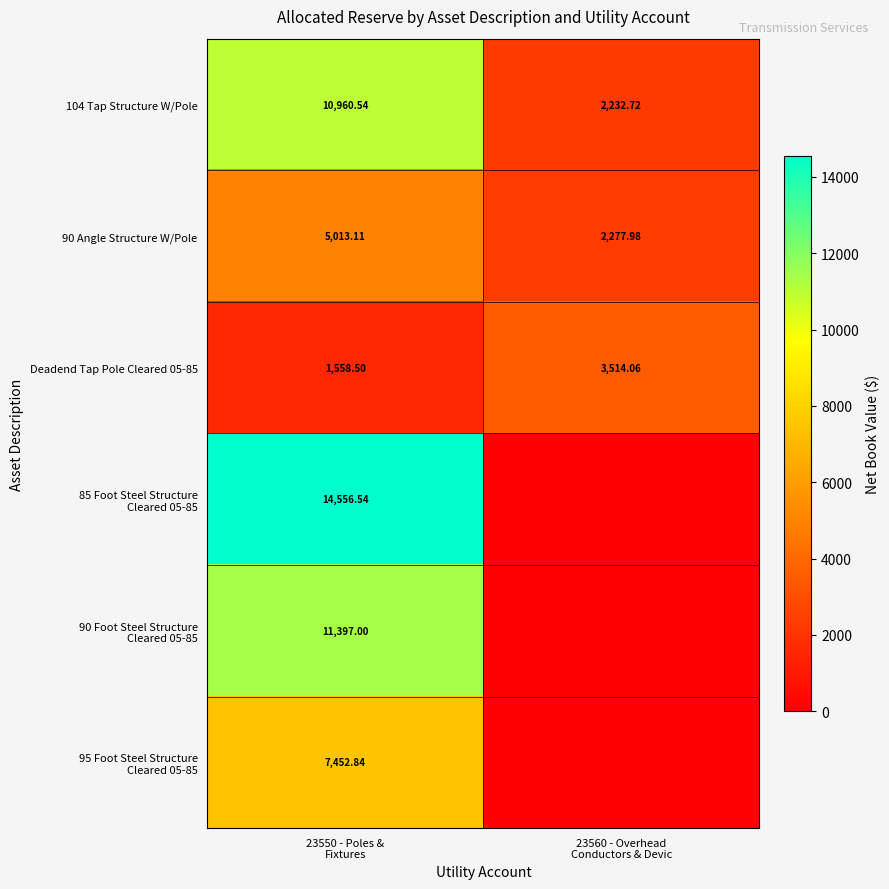

The value of Deadend Tap Pole Cleared 05-85 at 23550 - Poles & Fixtures is 1558.5. True or false?

True